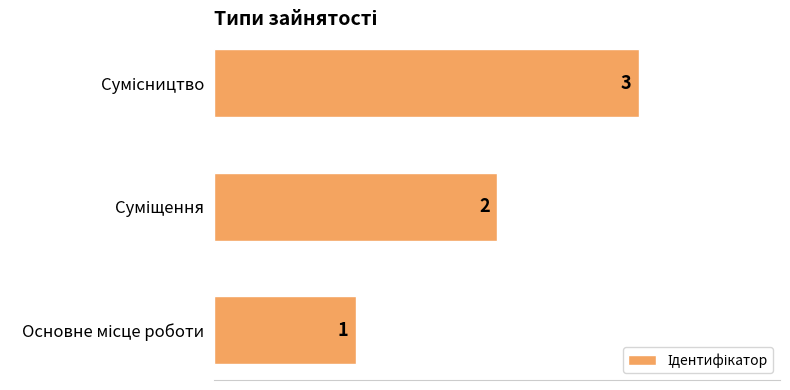

What is the maximum value shown in the chart?

3